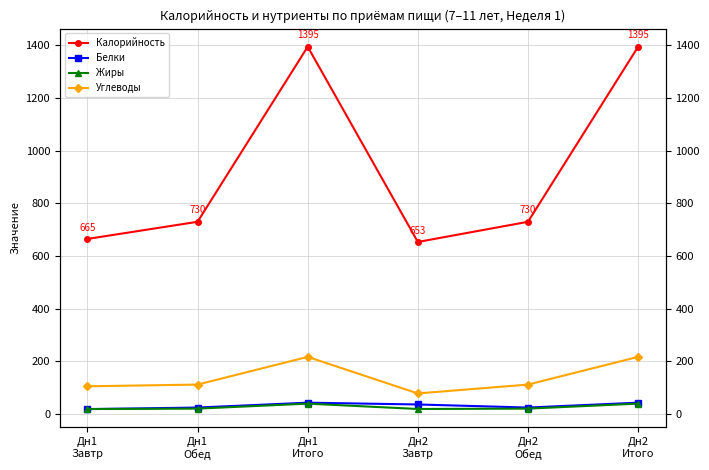

Reading left to right, what are all the values shown in this chart?

Калорийность: 664.8	729.9	1394.7	653.3	729.9	1394.7
Белки: 18.5	24.5	43.0	36.1	24.5	43.0
Жиры: 18.9	20.4	39.3	19.1	20.4	39.3
Углеводы: 105.2	111.7	216.9	78.1	111.7	216.9